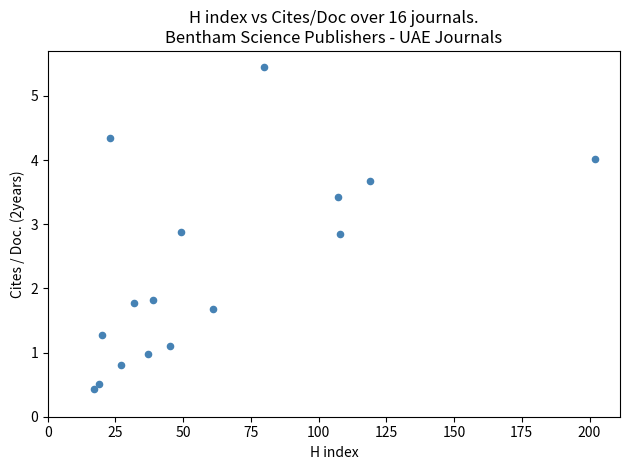

What is the range of X values (max minus min)?

185.0